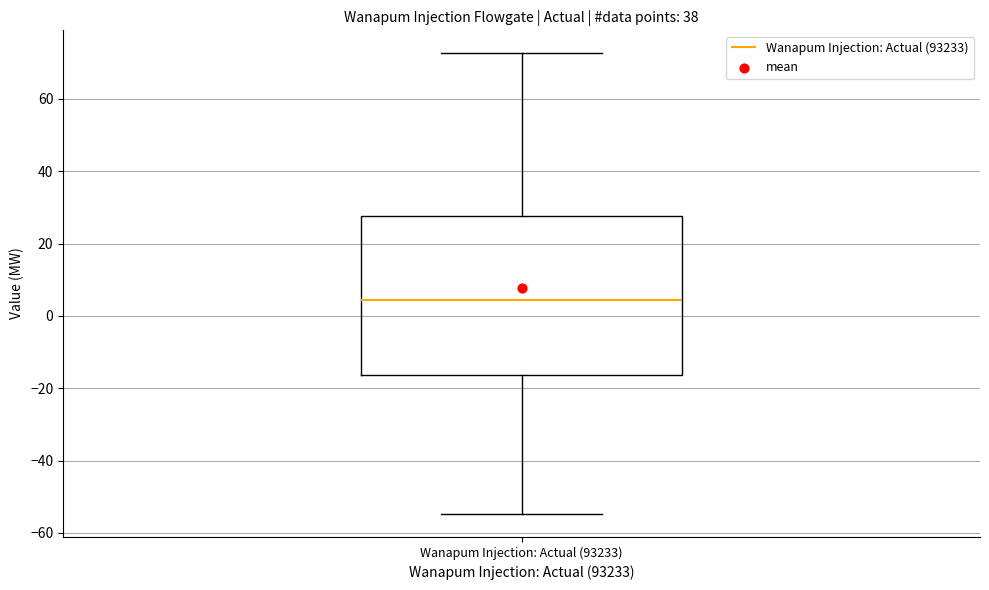

Where does the median line of the box for Wanapum Injection: Actual (93233) sit on the y-axis? The values are not printed on the chart, so give them approximately, as read against the axis.

4